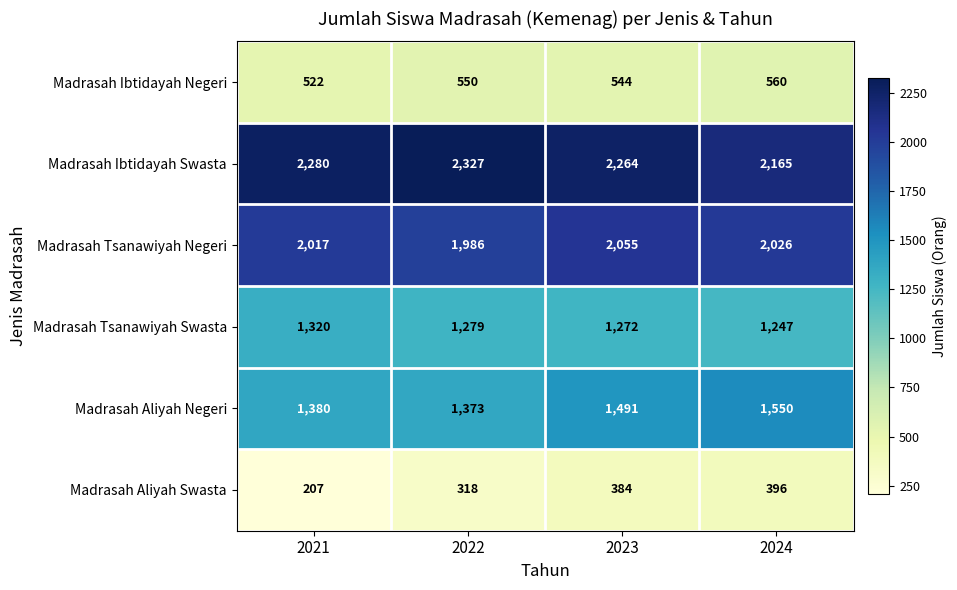

What is the difference between the second highest and second lowest values in the Madrasah Tsanawiyah Swasta series?

7